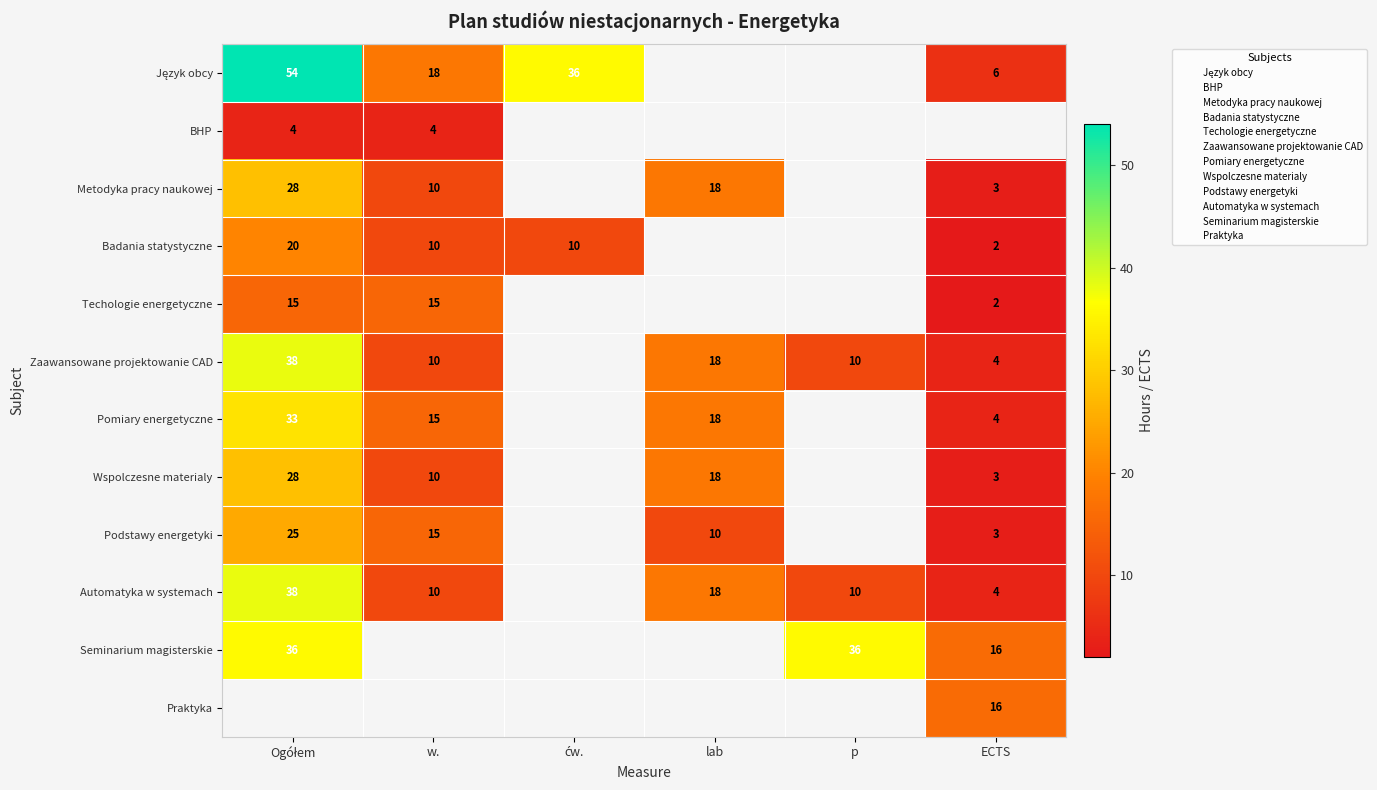

True or false: Podstawy energetyki has a value of 3.9 at lab.

False